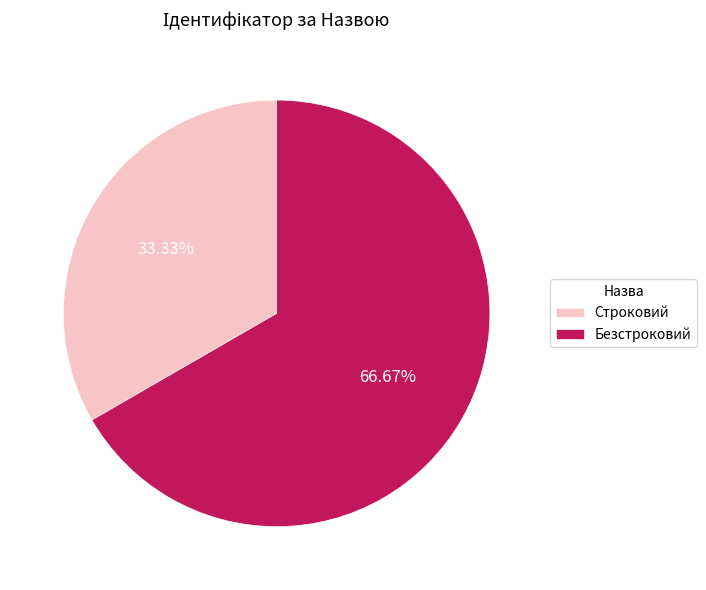

What is the smallest slice in the pie chart?

Строковий